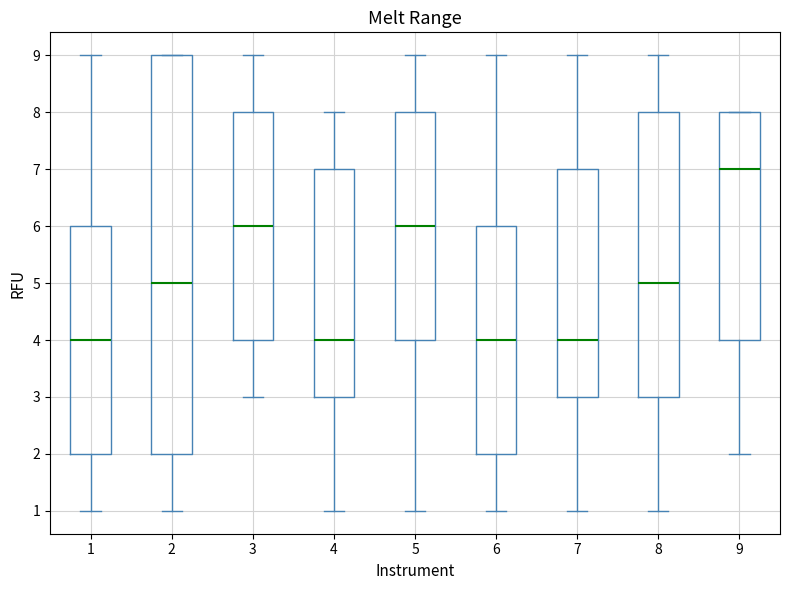

Which box's median line is the highest?

9